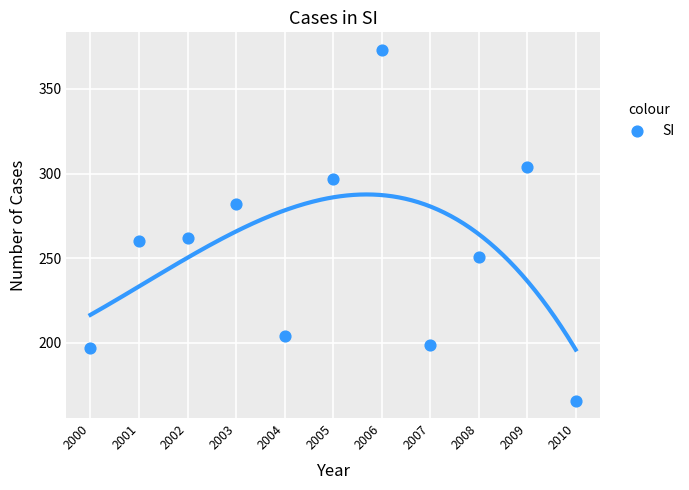

What is the average Y value?

254